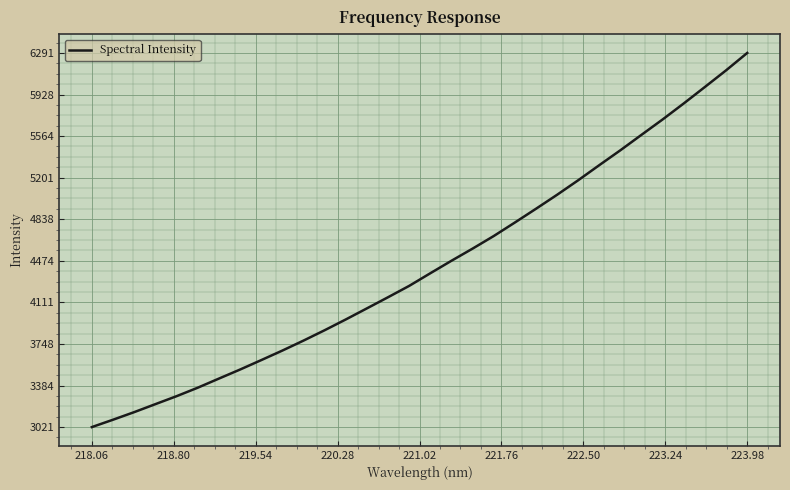

What is the maximum value shown in the chart?

6291.0